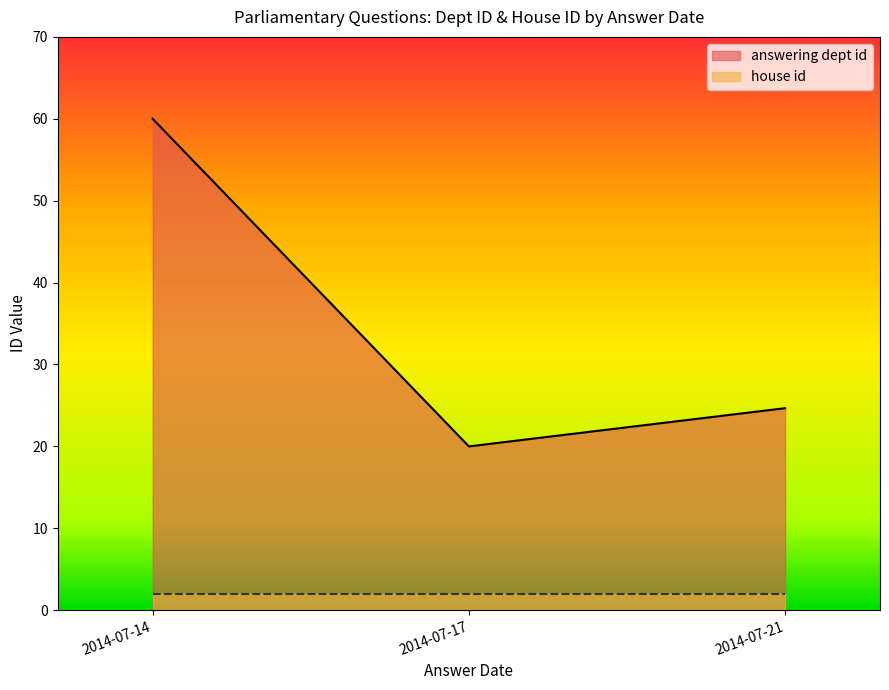

What is the label of the 6th point from the right?

2014-07-14